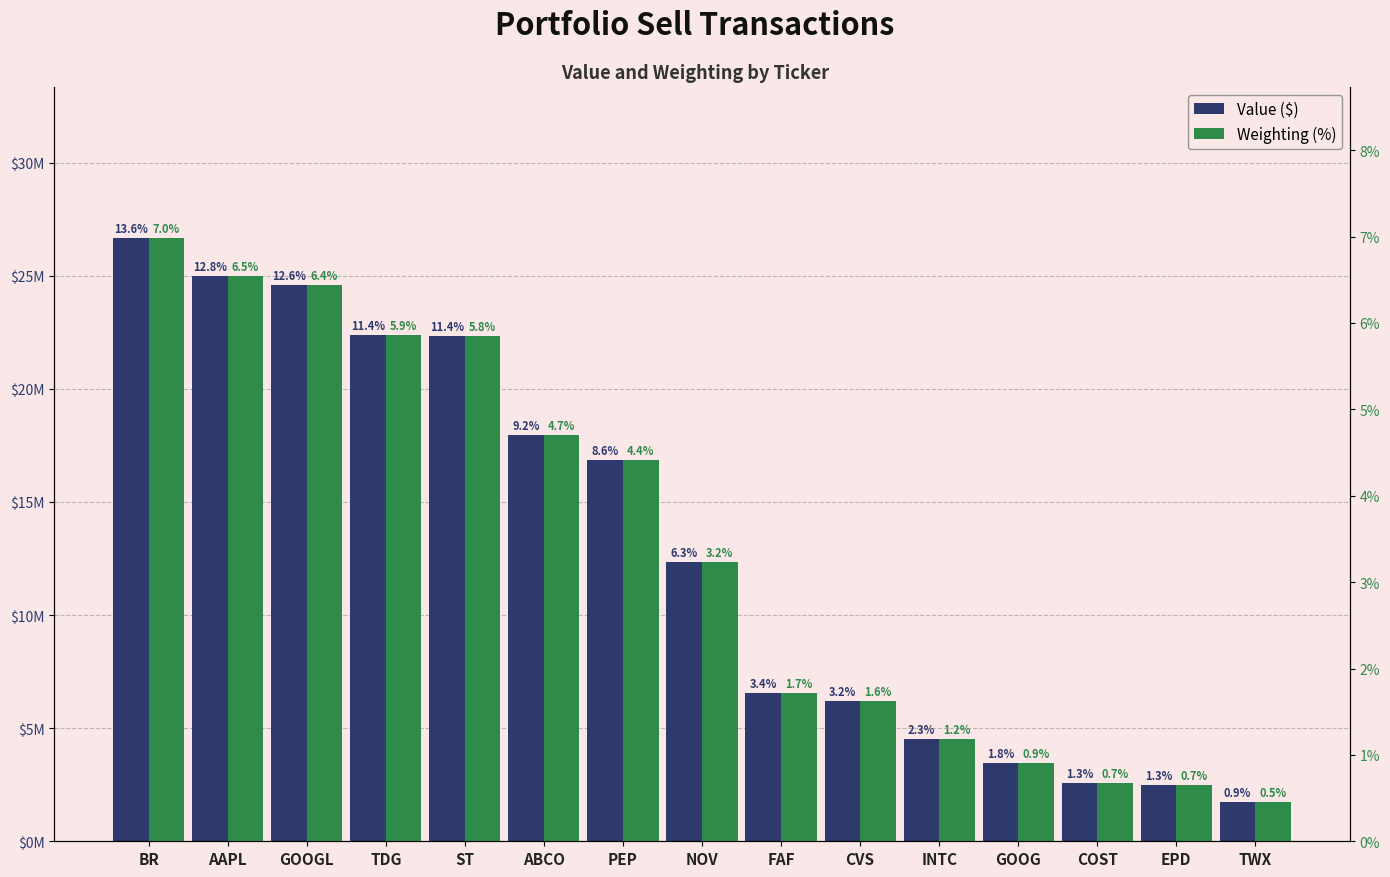

Reading right to left, list all the values displayed in this chart.

Value ($): TWX=1738000.0	EPD=2482000.0	COST=2584000.0	GOOG=3457000.0	INTC=4539000.0	CVS=6207000.0	FAF=6576000.0	NOV=12331000.0	PEP=16862000.0	ABCO=17943000.0	ST=22319000.0	TDG=22397000.0	GOOGL=24587000.0	AAPL=24976000.0	BR=26677000.0
Weighting (%): TWX=0.5	EPD=0.7	COST=0.7	GOOG=0.9	INTC=1.2	CVS=1.6	FAF=1.7	NOV=3.2	PEP=4.4	ABCO=4.7	ST=5.8	TDG=5.9	GOOGL=6.4	AAPL=6.5	BR=7.0